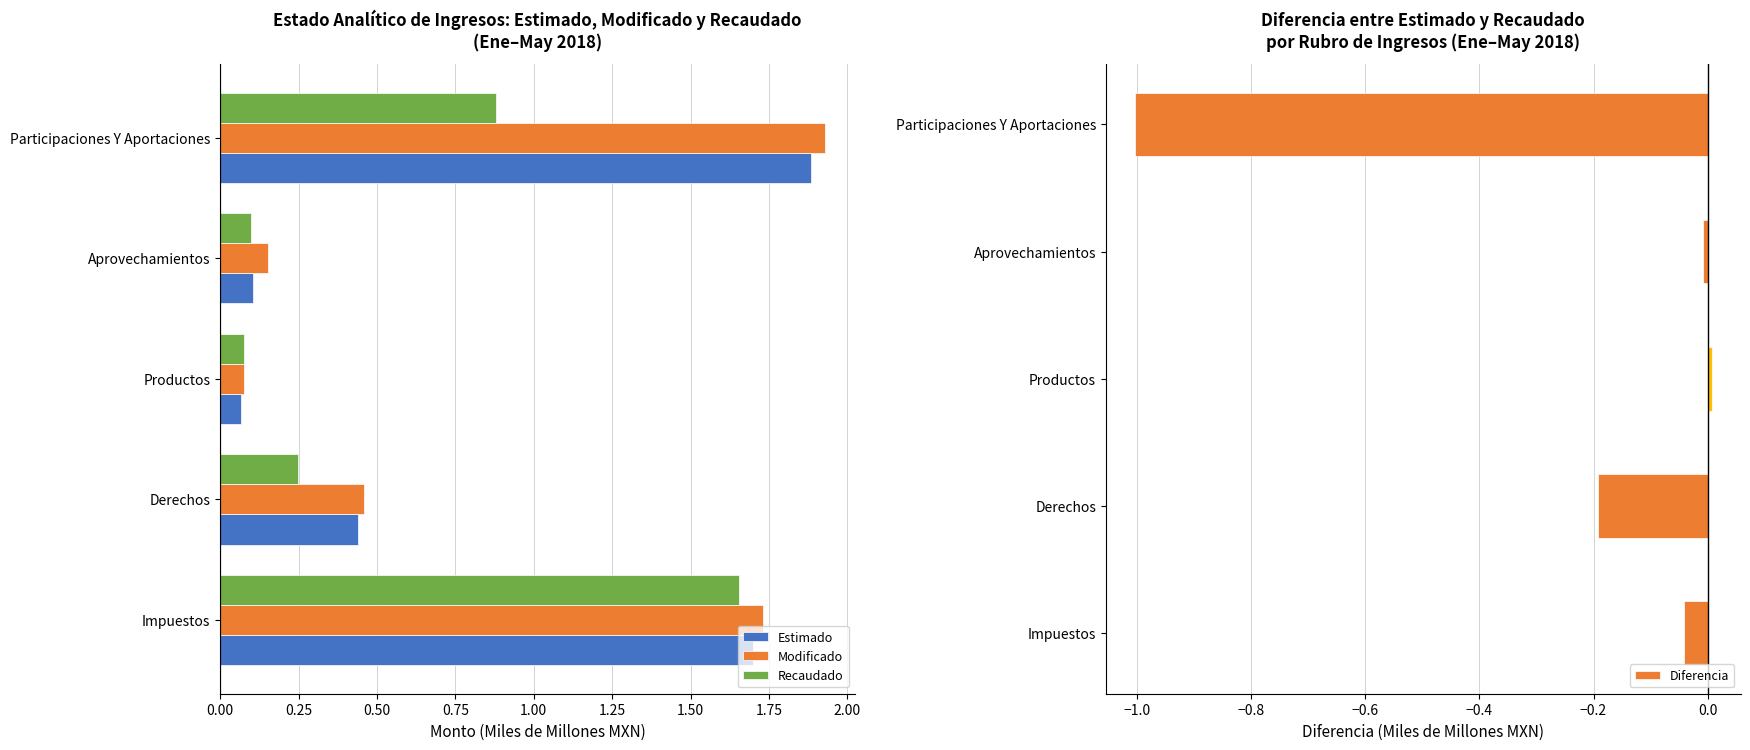

Reading right to left, list all the values displayed in this chart.

Estimado: 1.9	0.1	0.1	0.4	1.7
Modificado: 1.9	0.2	0.1	0.5	1.7
Recaudado: 0.9	0.1	0.1	0.2	1.7
Diferencia: -1.0	-0.0	0.0	-0.2	-0.0